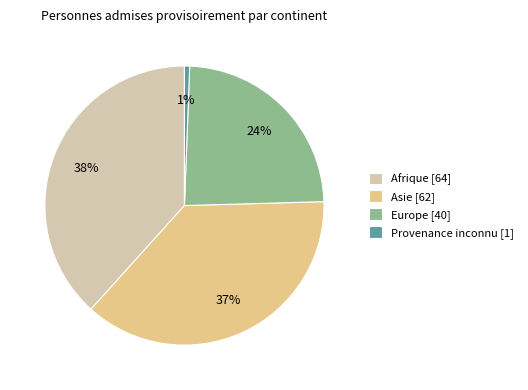

Which has a higher value, Europe [40] or Afrique [64]?

Afrique [64]